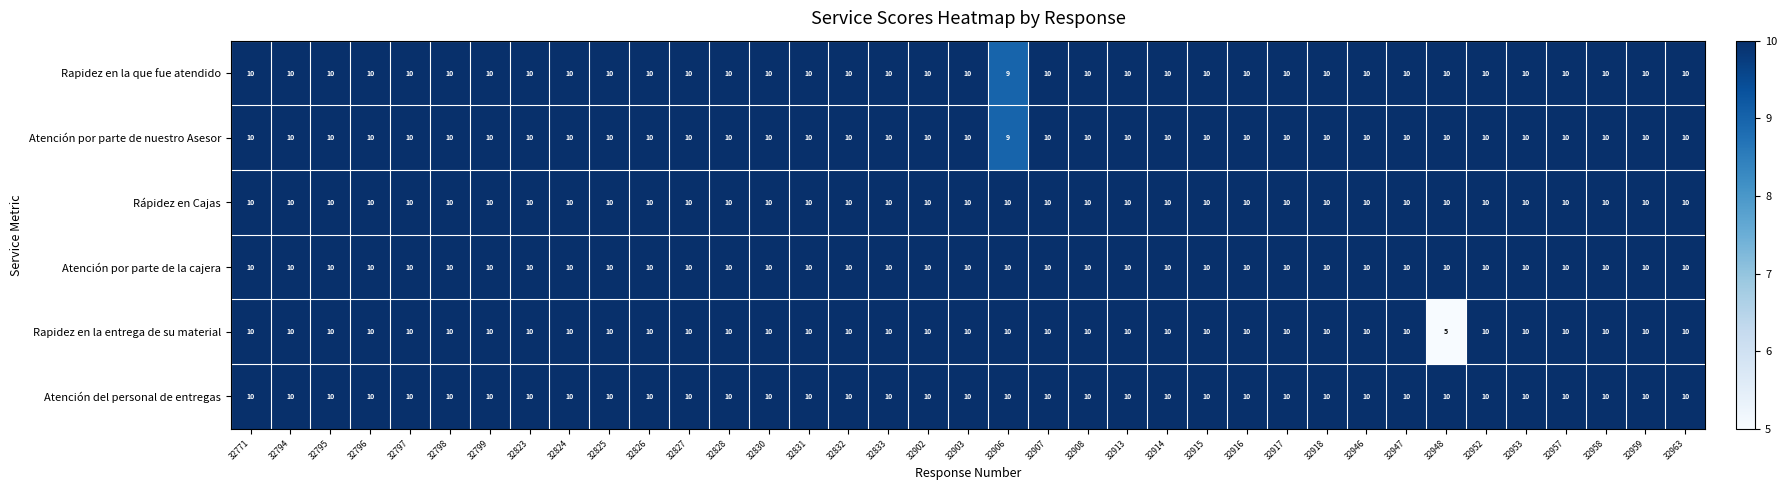

True or false: Atención por parte de la cajera has a value of 10 at 32947.

True